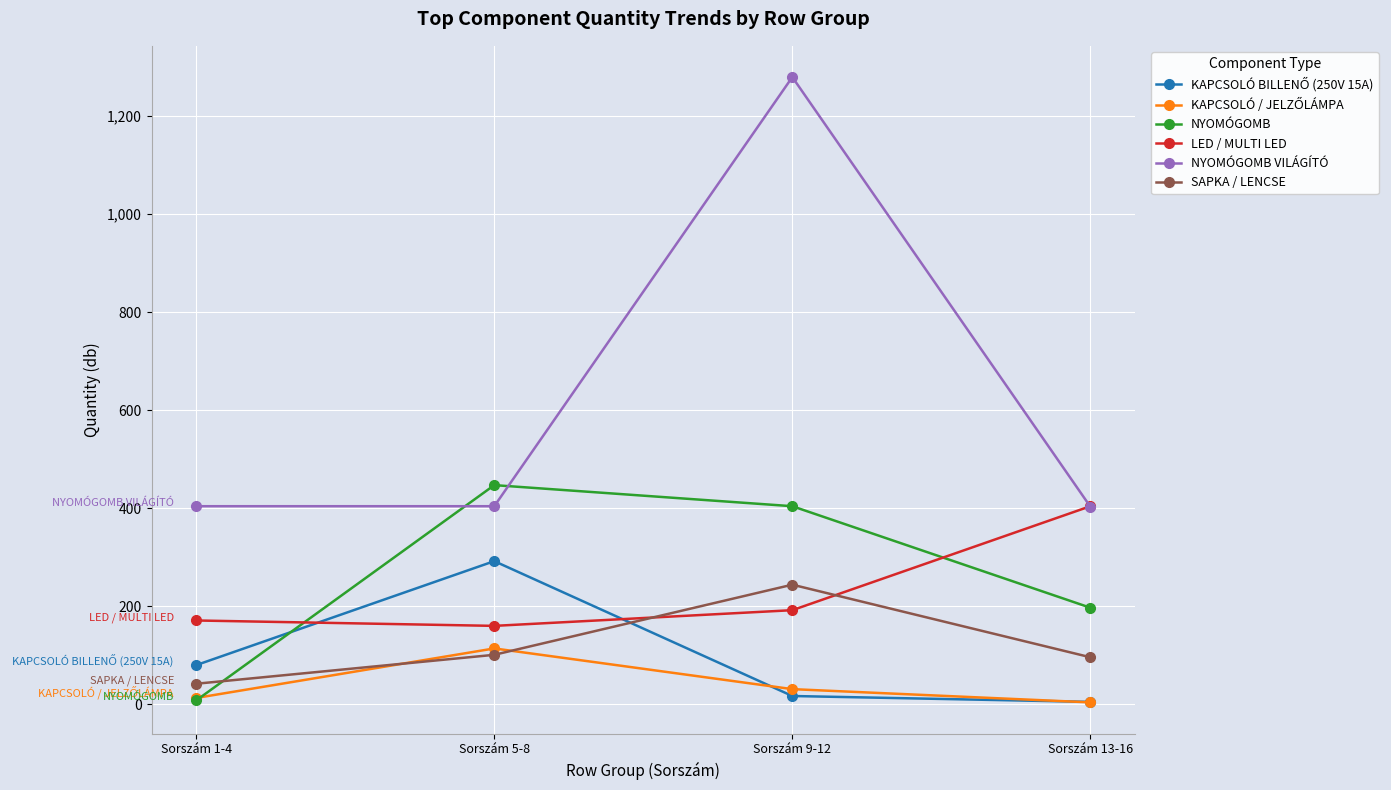

At how many categories does at least one series exceed 219?

4